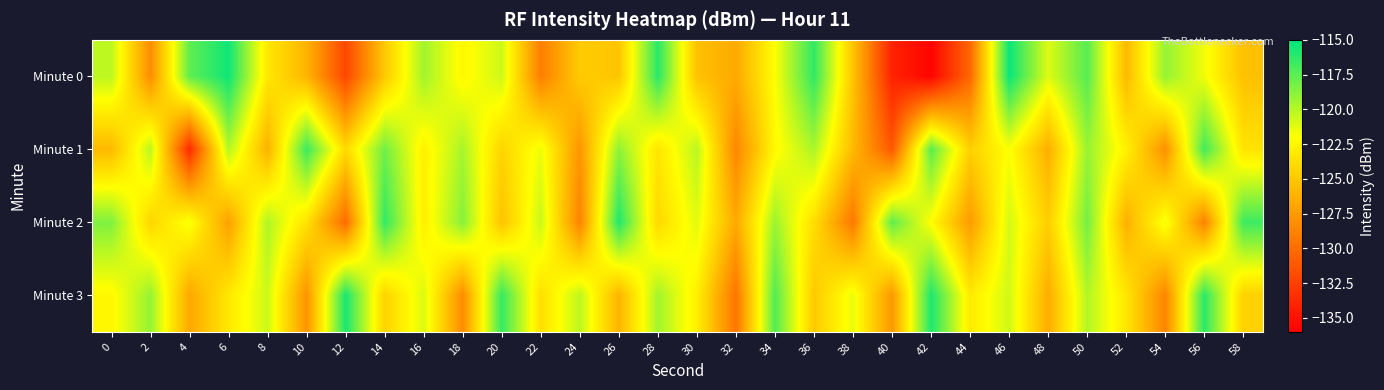

What is the minimum value shown in the chart?

-135.7